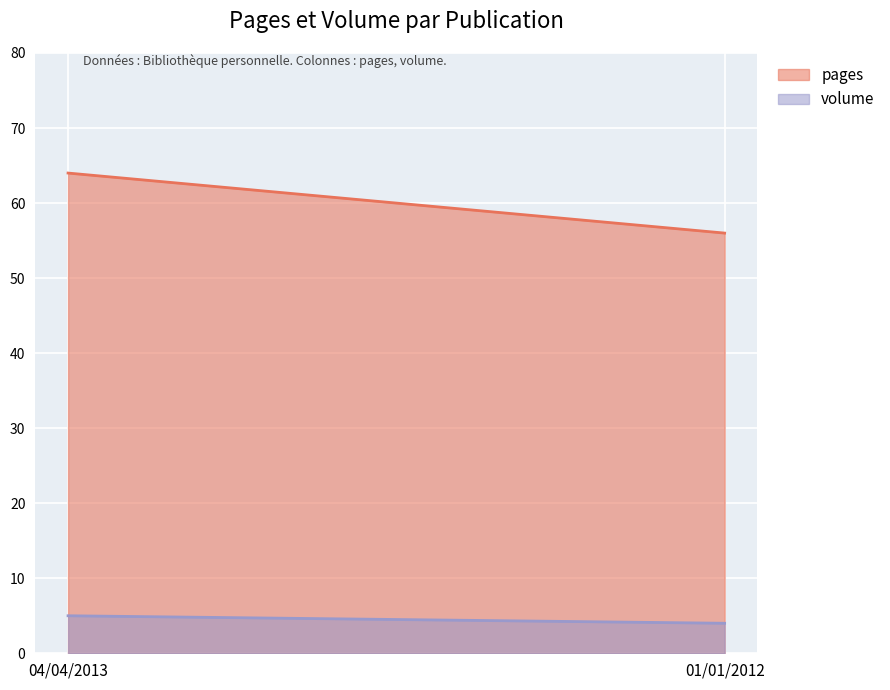

What are all the series names shown in the legend?

pages, volume